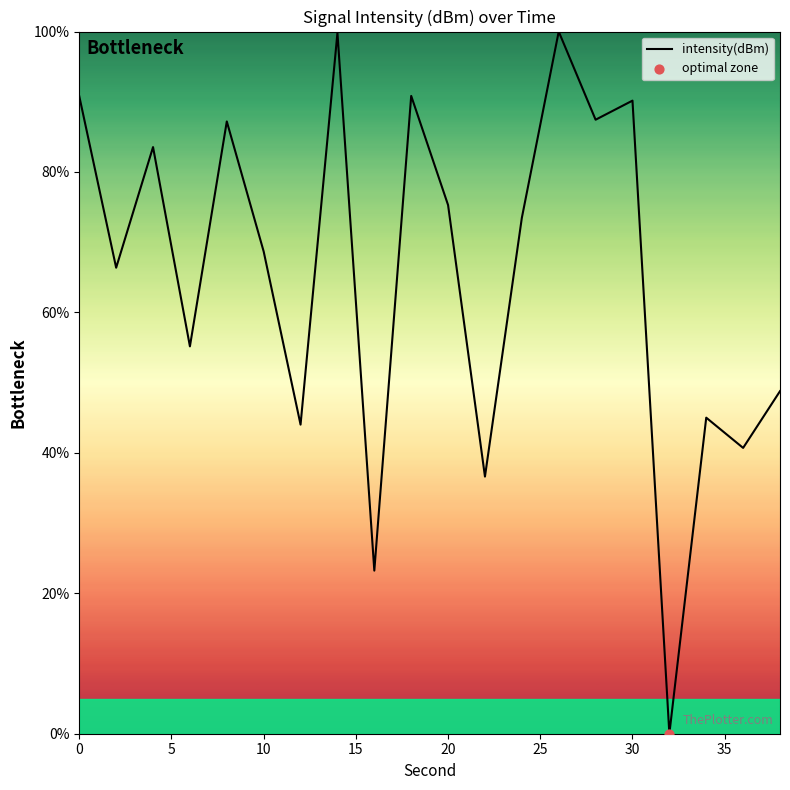

What is the greatest value displayed?

100.0